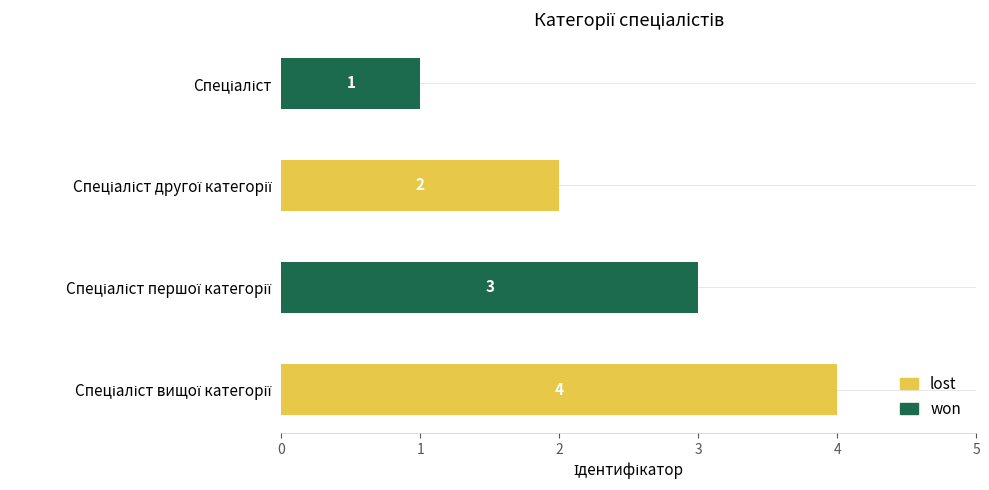

How many series are shown in this chart?

1